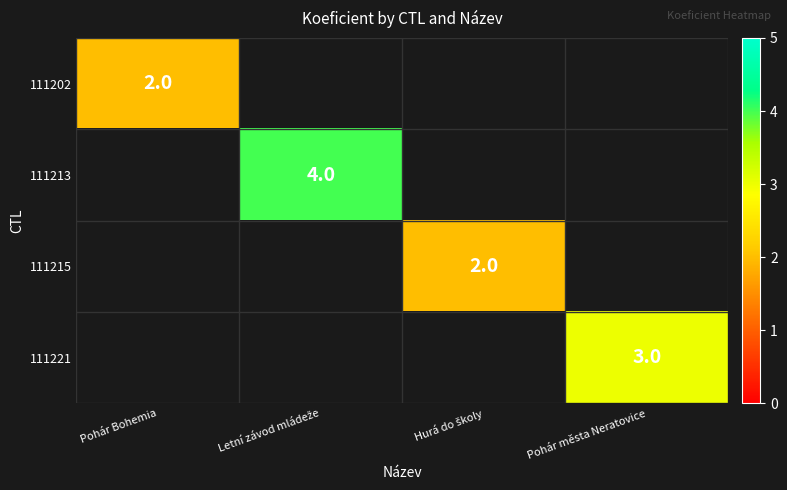

How many data points in 111213 are above 0?

1